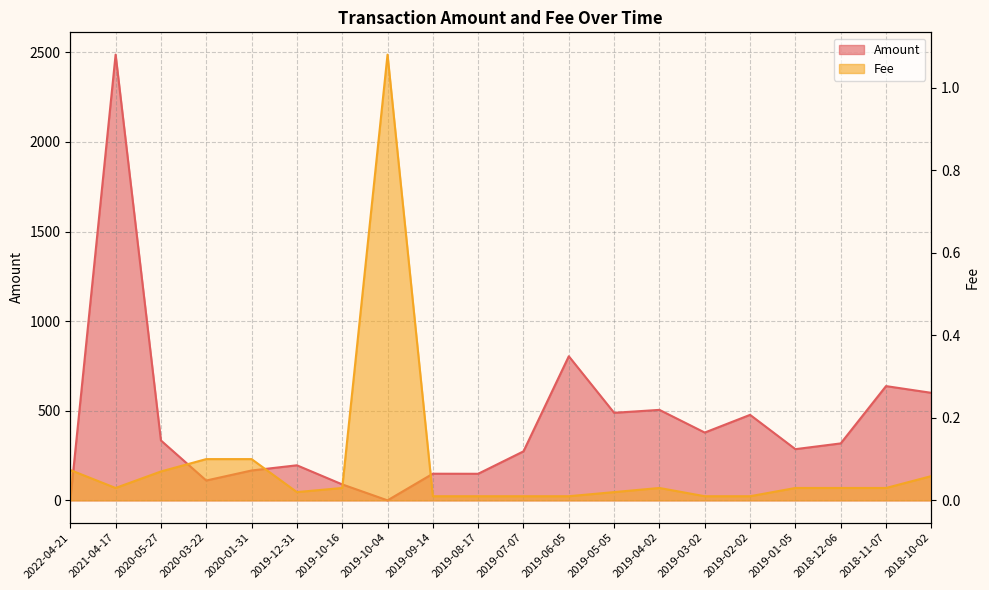

At which category is the sum across all series the highest?

2021-04-17